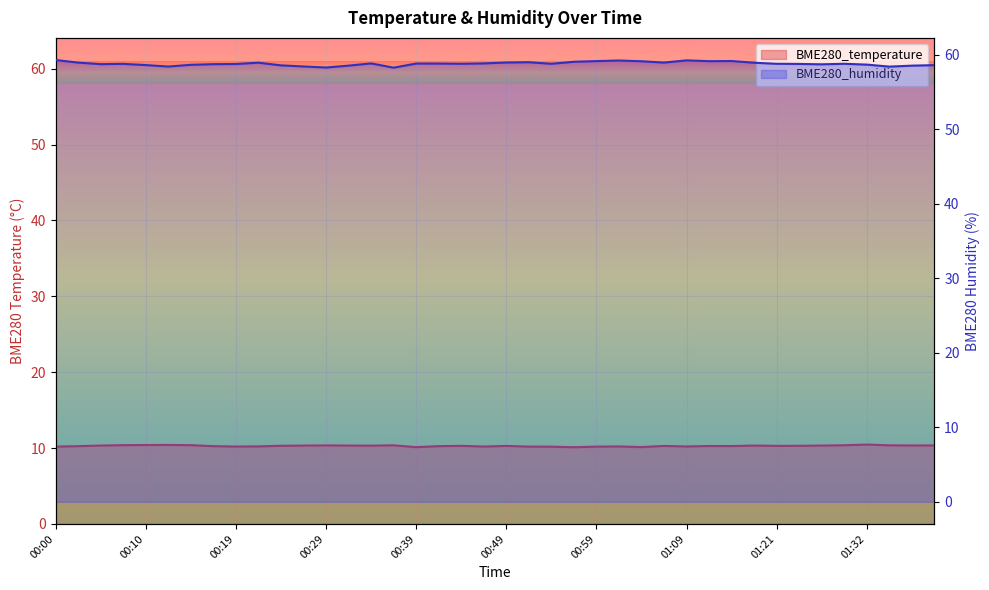

What is the value of the BME280_humidity point at the 27th from the left?

59.1